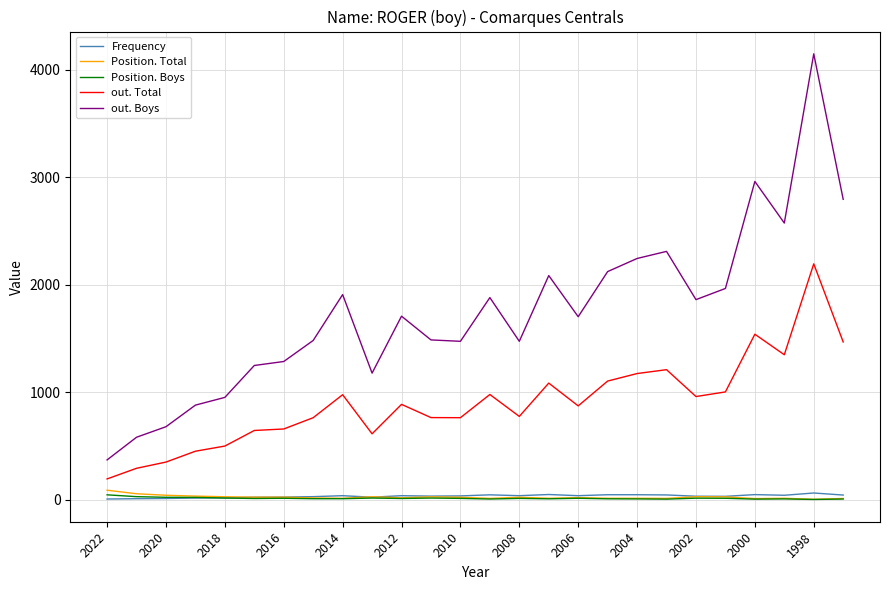

Which series has the largest total across all categories?

out. Boys